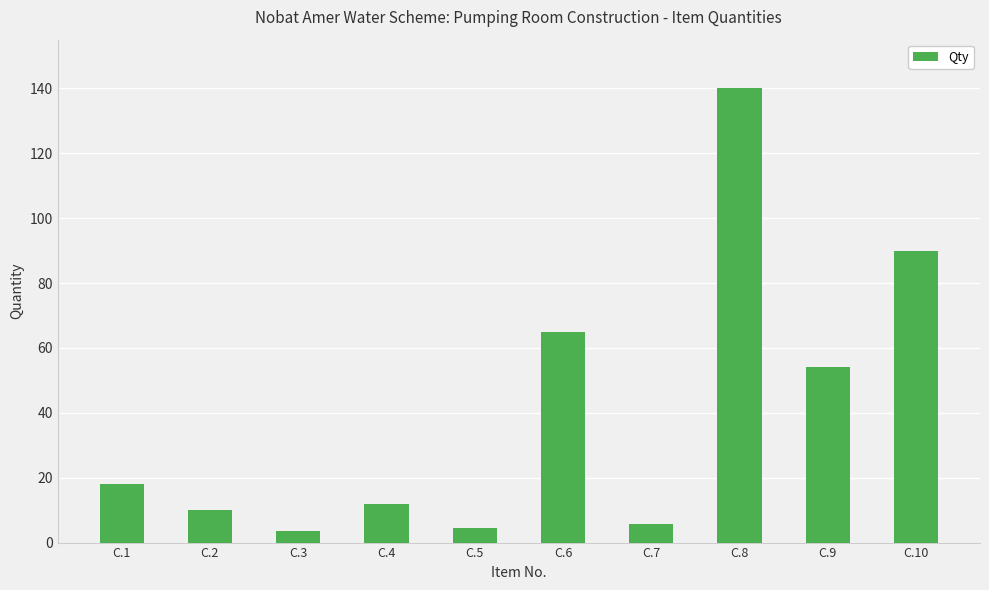

What is the greatest value displayed?

140.0